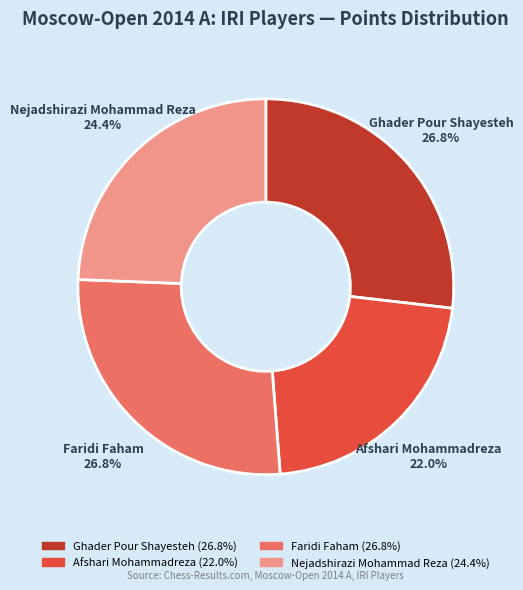

To the nearest percent, what percentage of the pie is Ghader Pour Shayesteh?

27%